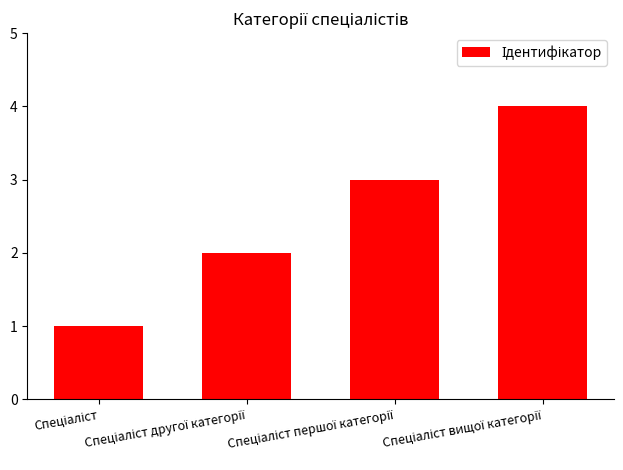

What is the sum of all values?

10